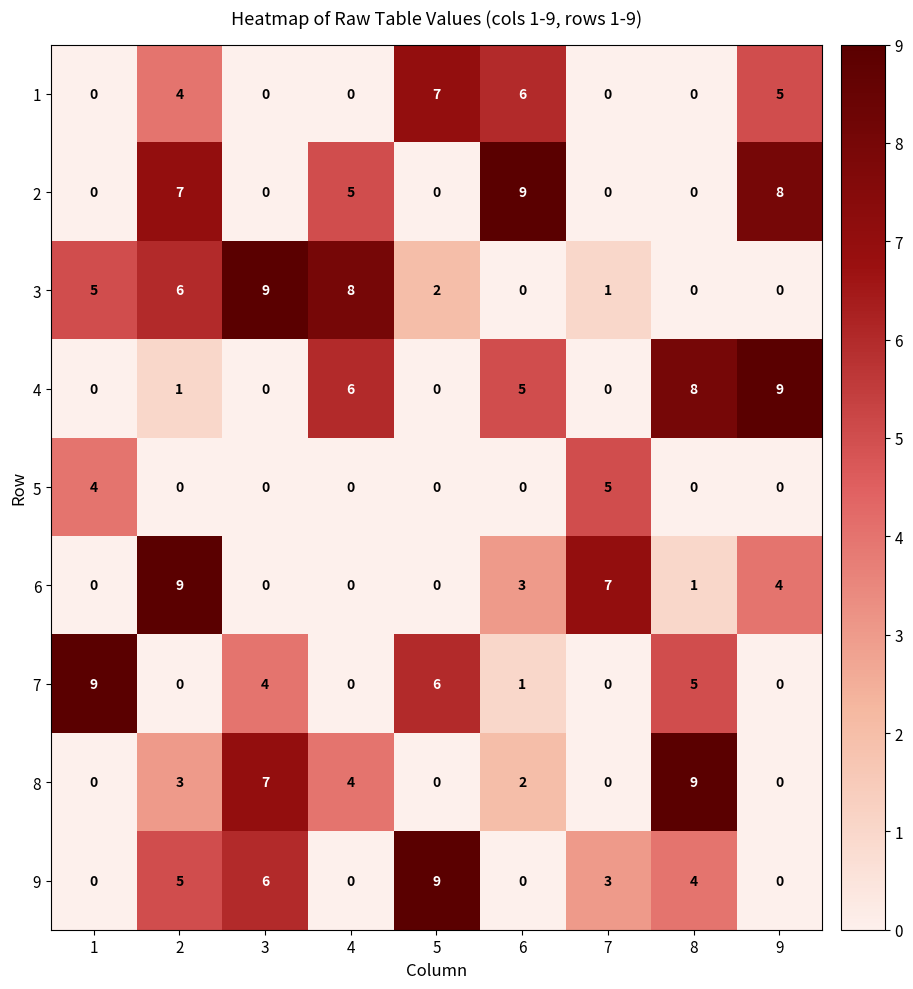

At how many categories does at least one series exceed 1?

9